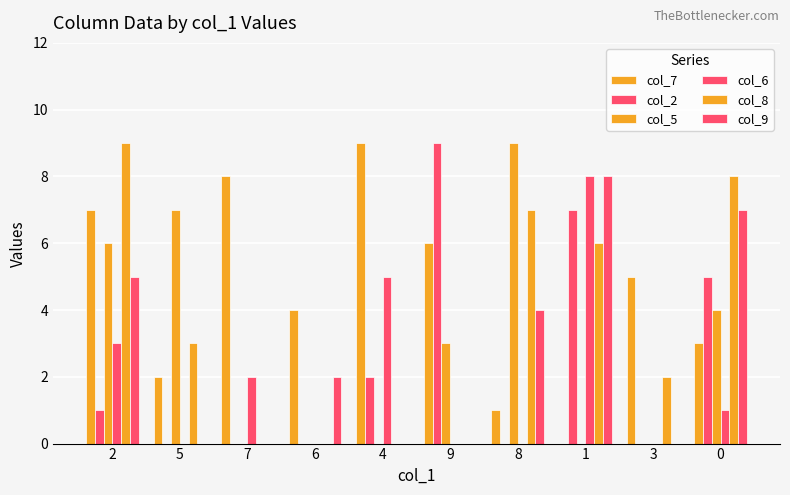

Are the bars grouped side by side (vs. stacked)?

Yes